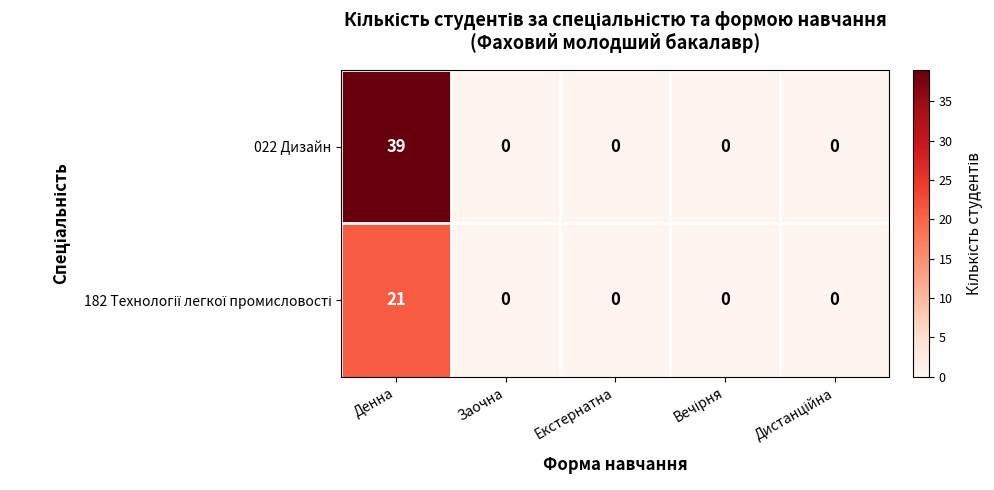

What is the maximum value shown in the chart?

39